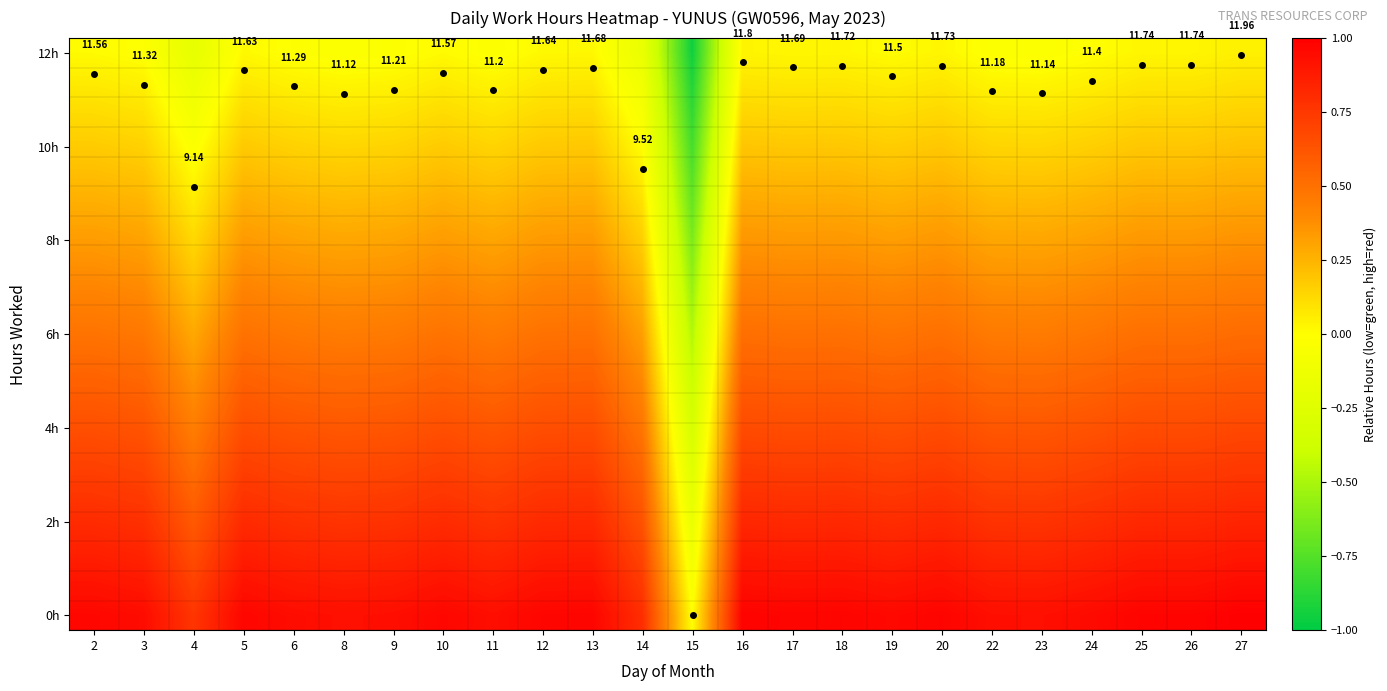

Rank the categories by 0h value from lowest to highest.

15, 4, 14, 8, 23, 22, 11, 9, 6, 3, 24, 19, 2, 10, 5, 12, 13, 17, 18, 20, 25, 26, 16, 27